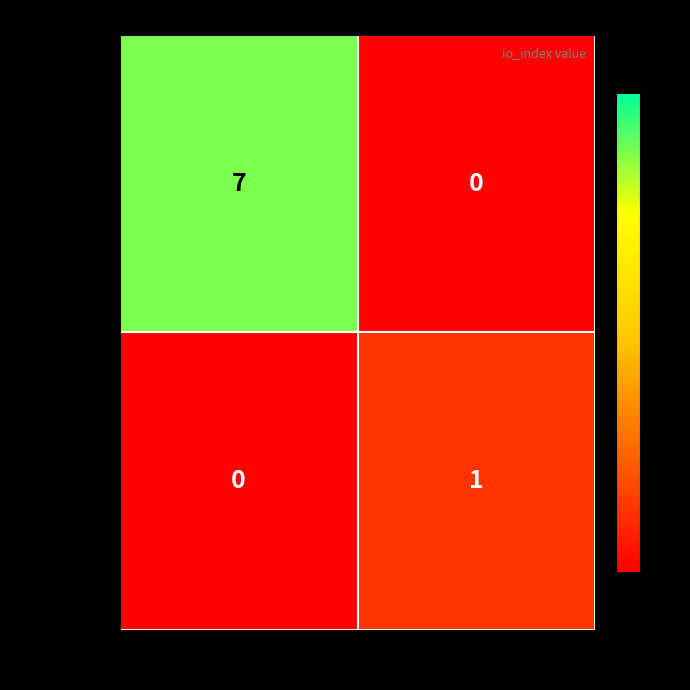

What is the average value of the b644e252… series?

4